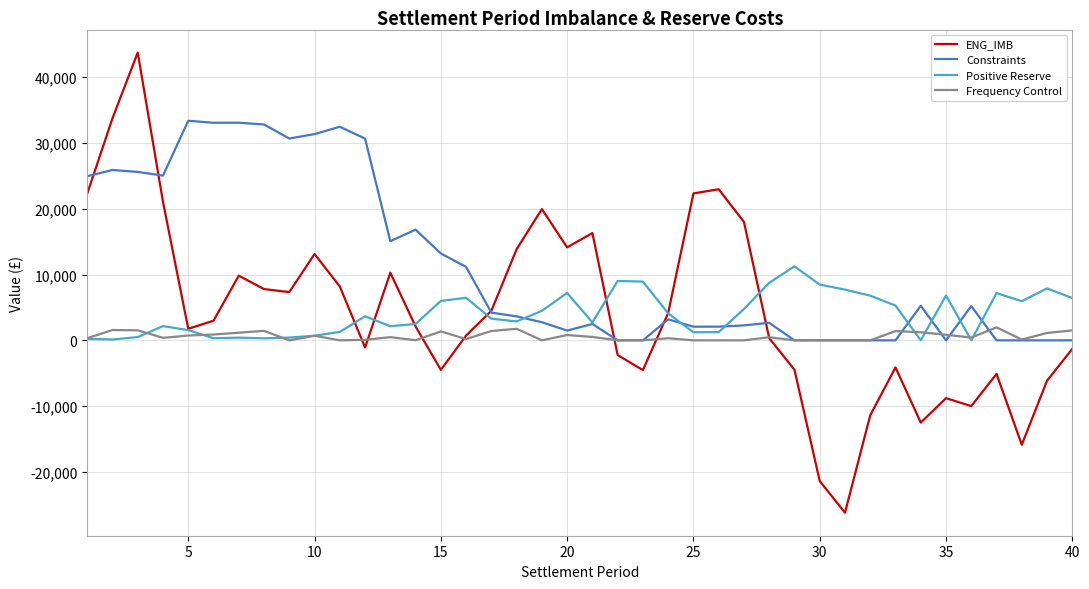

What is the minimum value shown in the chart?

-26186.0